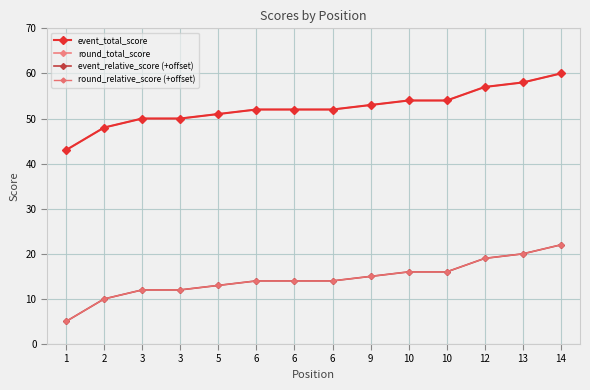

Is this an area chart (filled region under the line)?

No